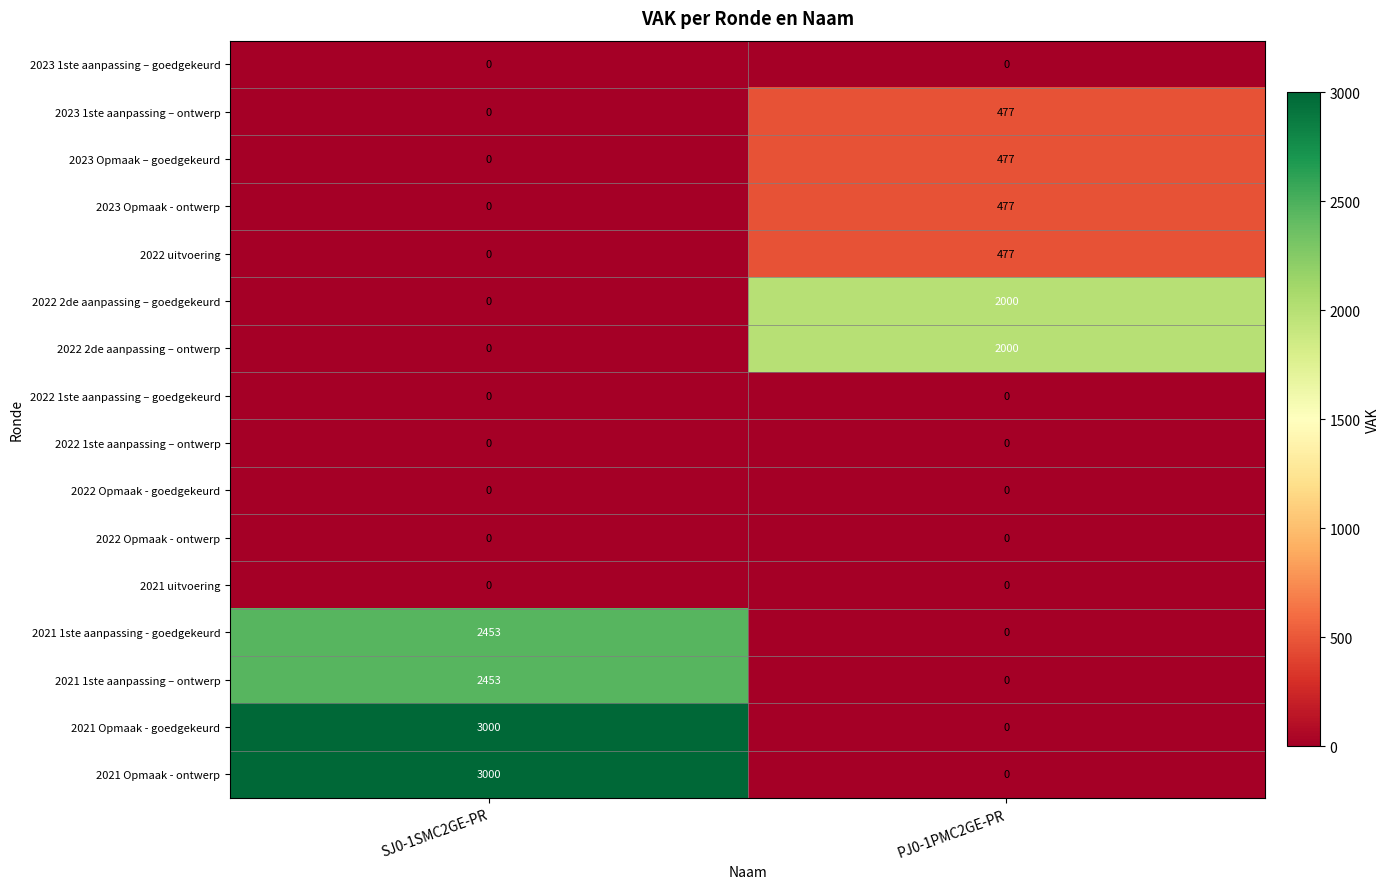

Rank the categories by 2021 1ste aanpassing – ontwerp value from lowest to highest.

PJ0-1PMC2GE-PR, SJ0-1SMC2GE-PR